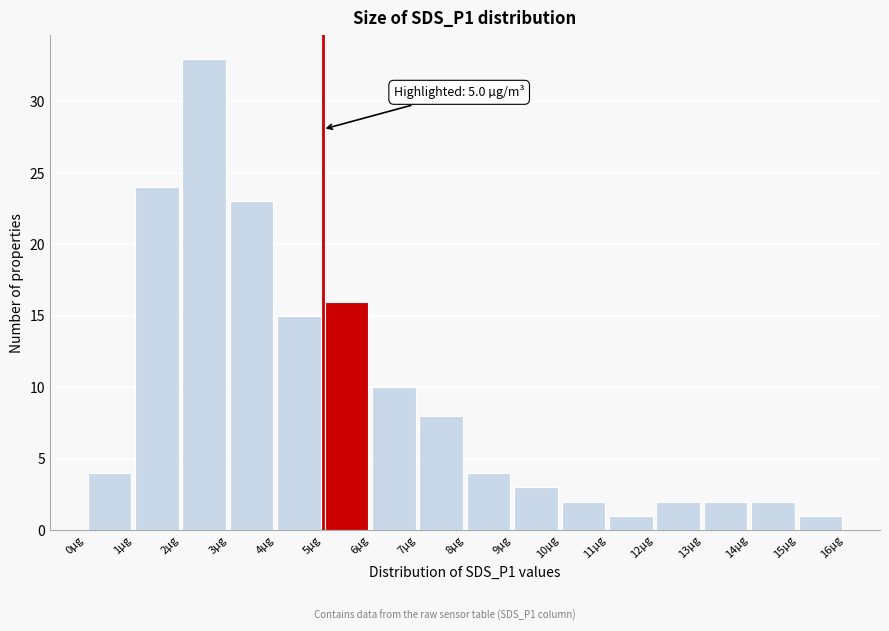

Over which range of the x-axis is the bar tallest?

2 to 3